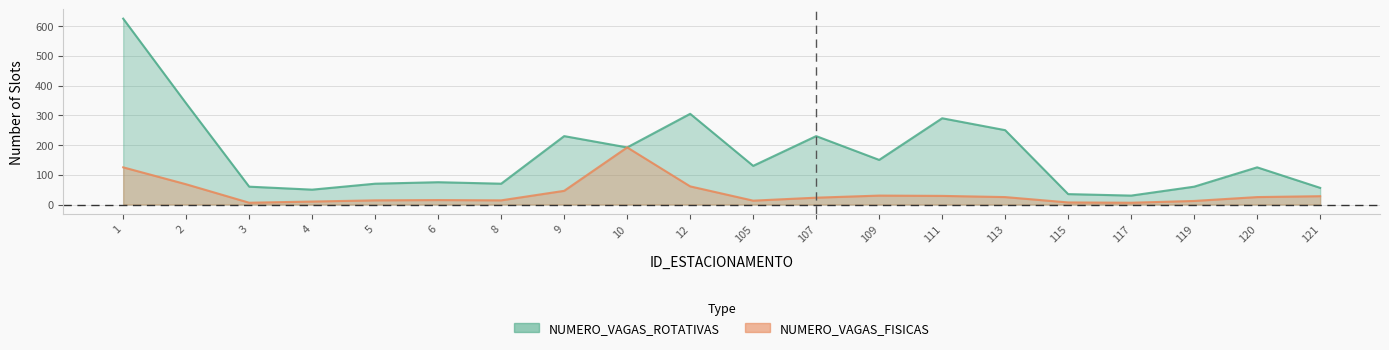

What is the sum of the NUMERO_VAGAS_FISICAS values at 1 and 5?

139